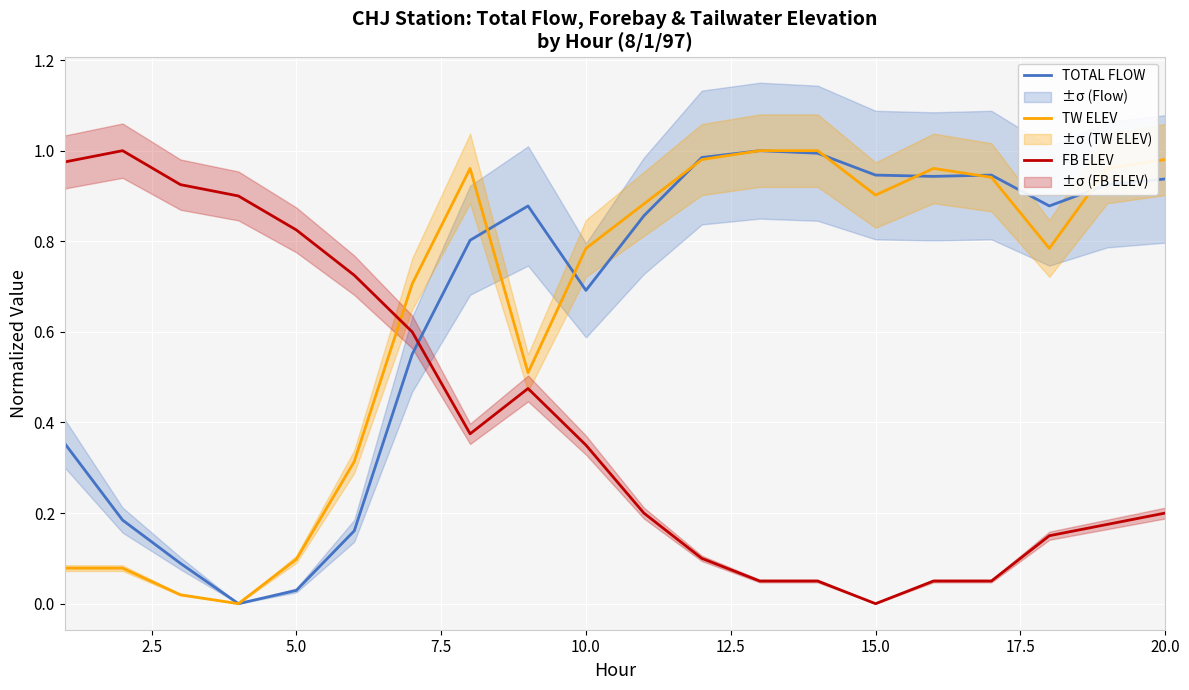

True or false: FB ELEV has more than 1 interior local peaks.

True